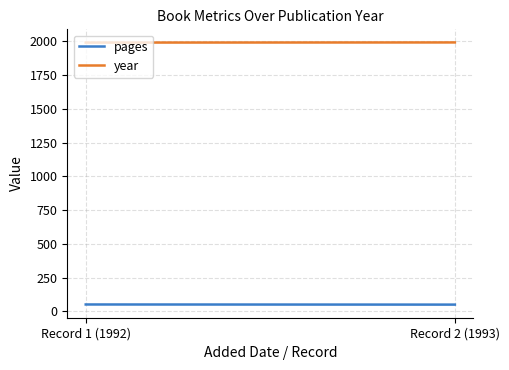

Is it true that year equals 1992 at Record 1 (1992)?

True